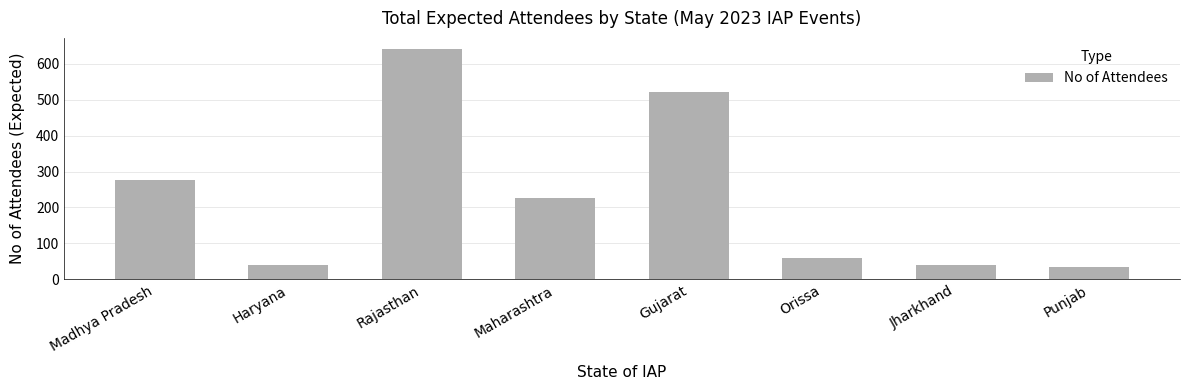

Is it true that the value at Madhya Pradesh is 431?

False